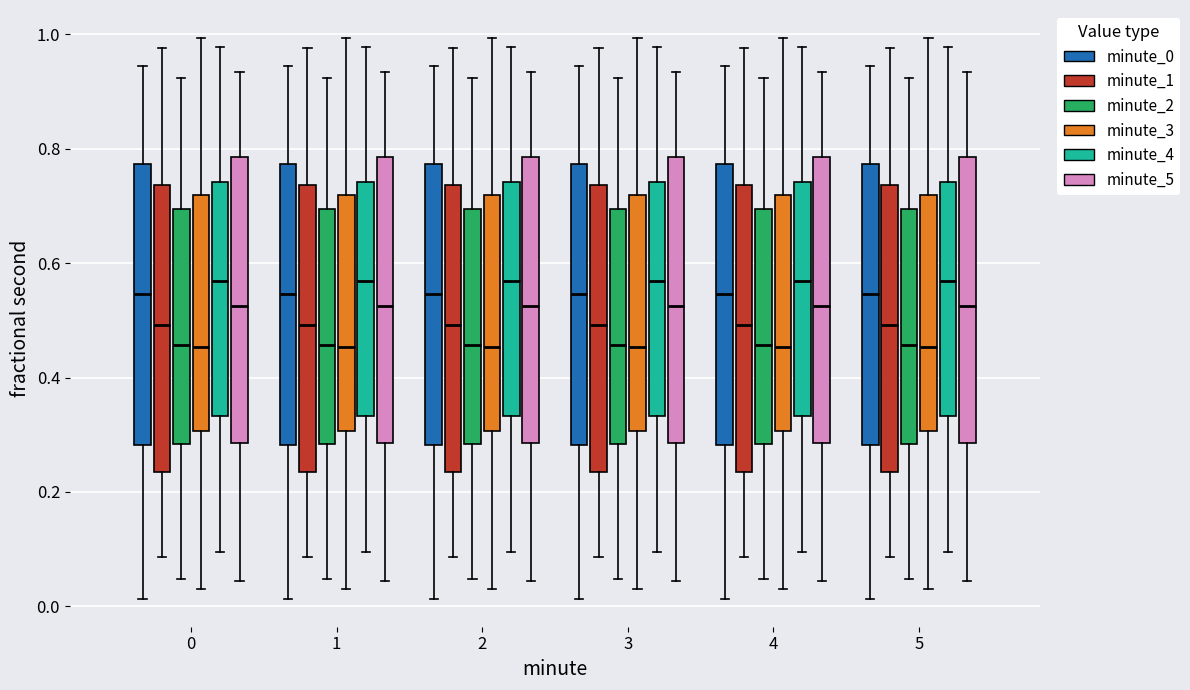

Reading left to right, read every box against the y-axis: the position of its median line, the range the box covers, and the ends of its whiskers. The values are not printed on the chart, so give them approximately, as read against the axis.

0 (minute_0): median 0.54, box 0.28 to 0.78, whiskers 0.02 to 0.94
0 (minute_1): median 0.50, box 0.24 to 0.74, whiskers 0.08 to 0.98
0 (minute_2): median 0.46, box 0.28 to 0.70, whiskers 0.04 to 0.92
0 (minute_3): median 0.46, box 0.30 to 0.72, whiskers 0.04 to 1.00
0 (minute_4): median 0.56, box 0.34 to 0.74, whiskers 0.10 to 0.98
0 (minute_5): median 0.52, box 0.28 to 0.78, whiskers 0.04 to 0.94
1 (minute_0): median 0.54, box 0.28 to 0.78, whiskers 0.02 to 0.94
1 (minute_1): median 0.50, box 0.24 to 0.74, whiskers 0.08 to 0.98
1 (minute_2): median 0.46, box 0.28 to 0.70, whiskers 0.04 to 0.92
1 (minute_3): median 0.46, box 0.30 to 0.72, whiskers 0.04 to 1.00
1 (minute_4): median 0.56, box 0.34 to 0.74, whiskers 0.10 to 0.98
1 (minute_5): median 0.52, box 0.28 to 0.78, whiskers 0.04 to 0.94
2 (minute_0): median 0.54, box 0.28 to 0.78, whiskers 0.02 to 0.94
2 (minute_1): median 0.50, box 0.24 to 0.74, whiskers 0.08 to 0.98
2 (minute_2): median 0.46, box 0.28 to 0.70, whiskers 0.04 to 0.92
2 (minute_3): median 0.46, box 0.30 to 0.72, whiskers 0.04 to 1.00
2 (minute_4): median 0.56, box 0.34 to 0.74, whiskers 0.10 to 0.98
2 (minute_5): median 0.52, box 0.28 to 0.78, whiskers 0.04 to 0.94
3 (minute_0): median 0.54, box 0.28 to 0.78, whiskers 0.02 to 0.94
3 (minute_1): median 0.50, box 0.24 to 0.74, whiskers 0.08 to 0.98
3 (minute_2): median 0.46, box 0.28 to 0.70, whiskers 0.04 to 0.92
3 (minute_3): median 0.46, box 0.30 to 0.72, whiskers 0.04 to 1.00
3 (minute_4): median 0.56, box 0.34 to 0.74, whiskers 0.10 to 0.98
3 (minute_5): median 0.52, box 0.28 to 0.78, whiskers 0.04 to 0.94
4 (minute_0): median 0.54, box 0.28 to 0.78, whiskers 0.02 to 0.94
4 (minute_1): median 0.50, box 0.24 to 0.74, whiskers 0.08 to 0.98
4 (minute_2): median 0.46, box 0.28 to 0.70, whiskers 0.04 to 0.92
4 (minute_3): median 0.46, box 0.30 to 0.72, whiskers 0.04 to 1.00
4 (minute_4): median 0.56, box 0.34 to 0.74, whiskers 0.10 to 0.98
4 (minute_5): median 0.52, box 0.28 to 0.78, whiskers 0.04 to 0.94
5 (minute_0): median 0.54, box 0.28 to 0.78, whiskers 0.02 to 0.94
5 (minute_1): median 0.50, box 0.24 to 0.74, whiskers 0.08 to 0.98
5 (minute_2): median 0.46, box 0.28 to 0.70, whiskers 0.04 to 0.92
5 (minute_3): median 0.46, box 0.30 to 0.72, whiskers 0.04 to 1.00
5 (minute_4): median 0.56, box 0.34 to 0.74, whiskers 0.10 to 0.98
5 (minute_5): median 0.52, box 0.28 to 0.78, whiskers 0.04 to 0.94